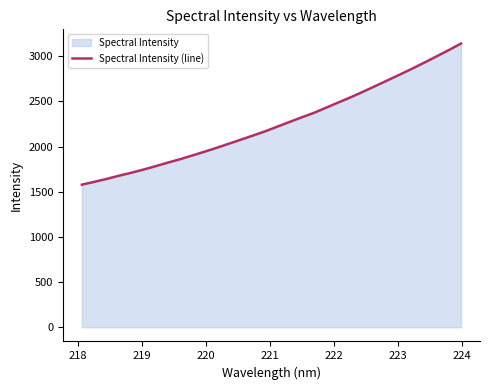

What is the greatest value displayed?

3141.0